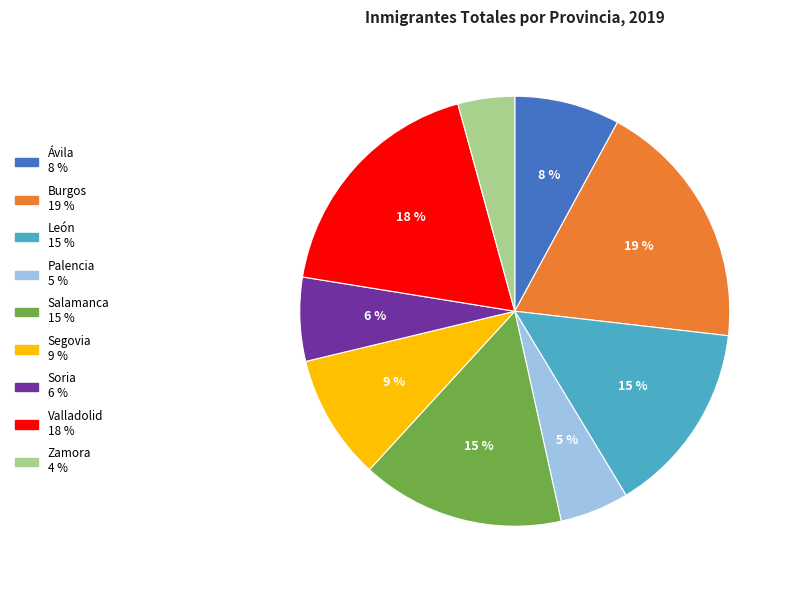

To the nearest percent, what is the difference between the Salamanca and Soria slice percentages?

9%